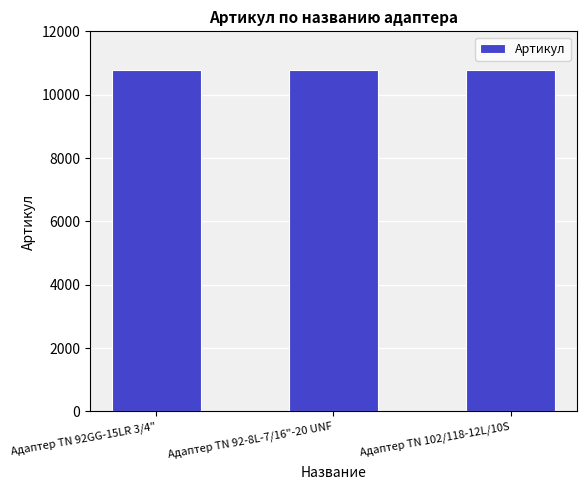

Read the value at Адаптер ТN 102/118-12L/10S.

10795